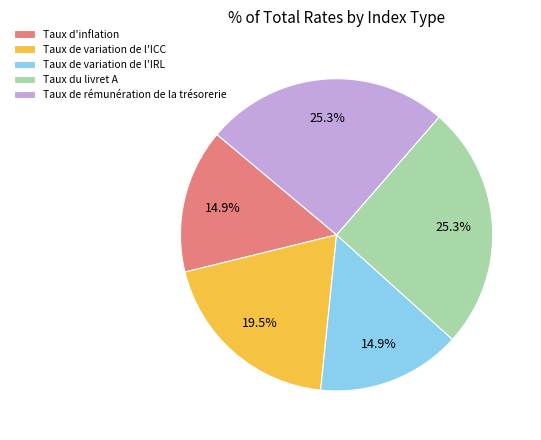

To the nearest percent, what portion does Taux d'inflation represent?

15%